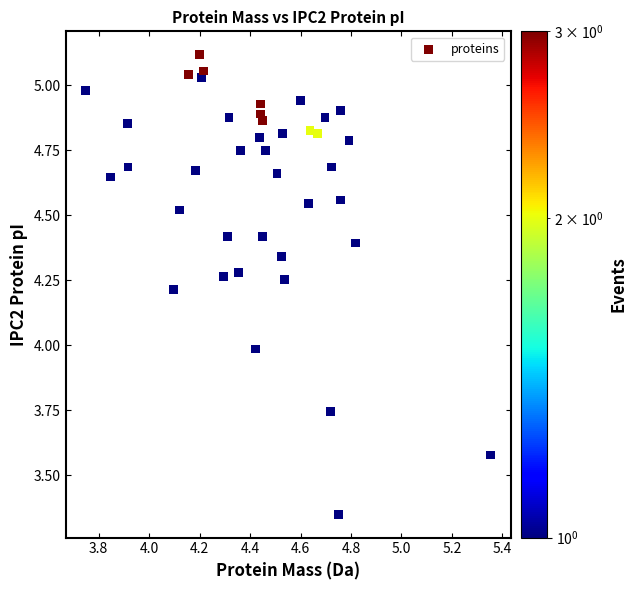

What is the range of X values (max minus min)?

1.6